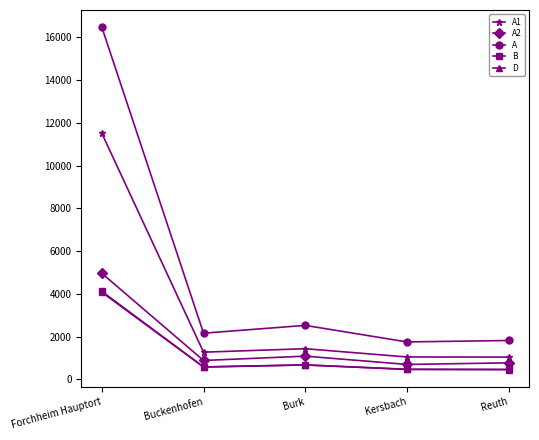

What is the spread (max minus min) of values at Buckenhofen?

1583